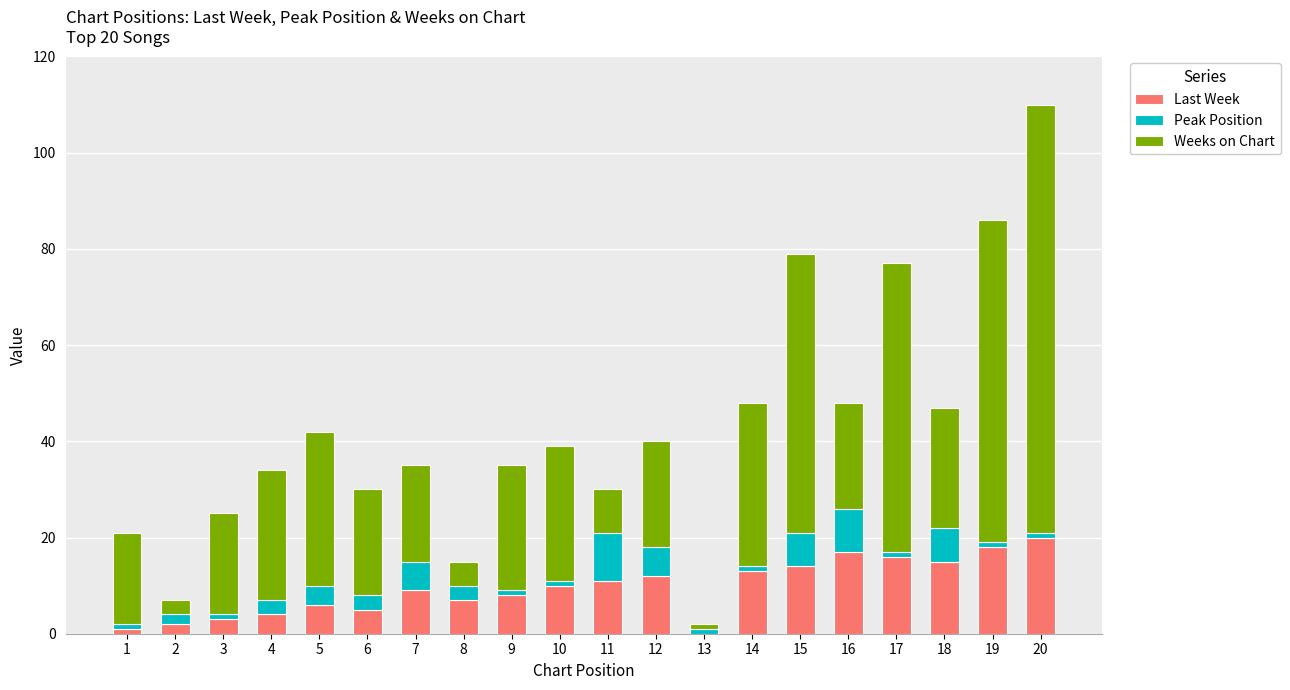

What is the difference between the maximum and minimum values in the Peak Position series?

9